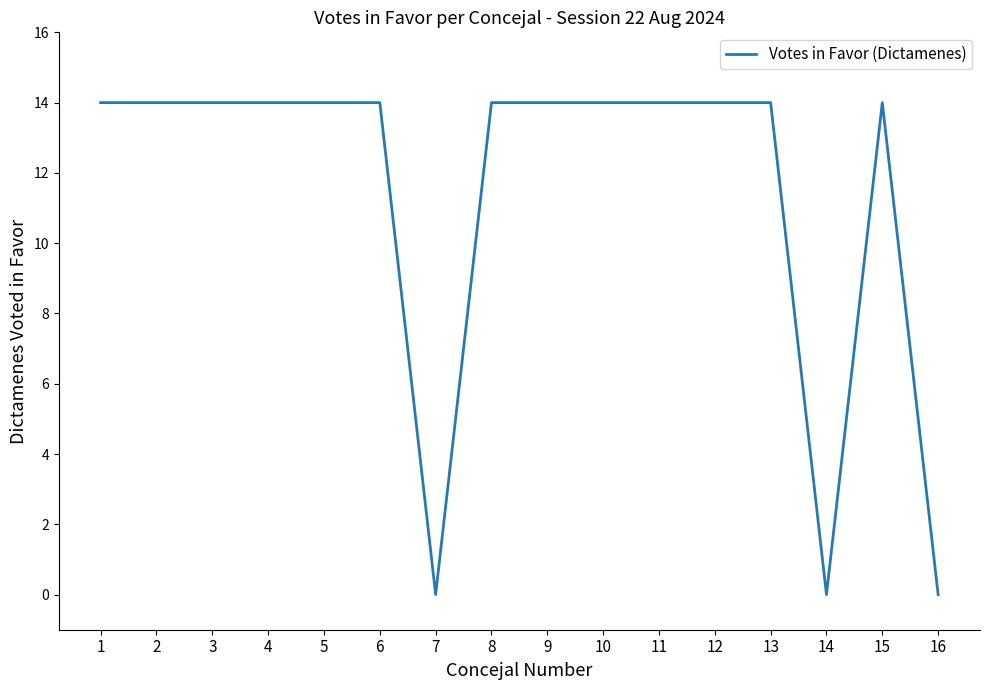

Reading right to left, what are all the values shown in this chart?

16=0	15=14	14=0	13=14	12=14	11=14	10=14	9=14	8=14	7=0	6=14	5=14	4=14	3=14	2=14	1=14